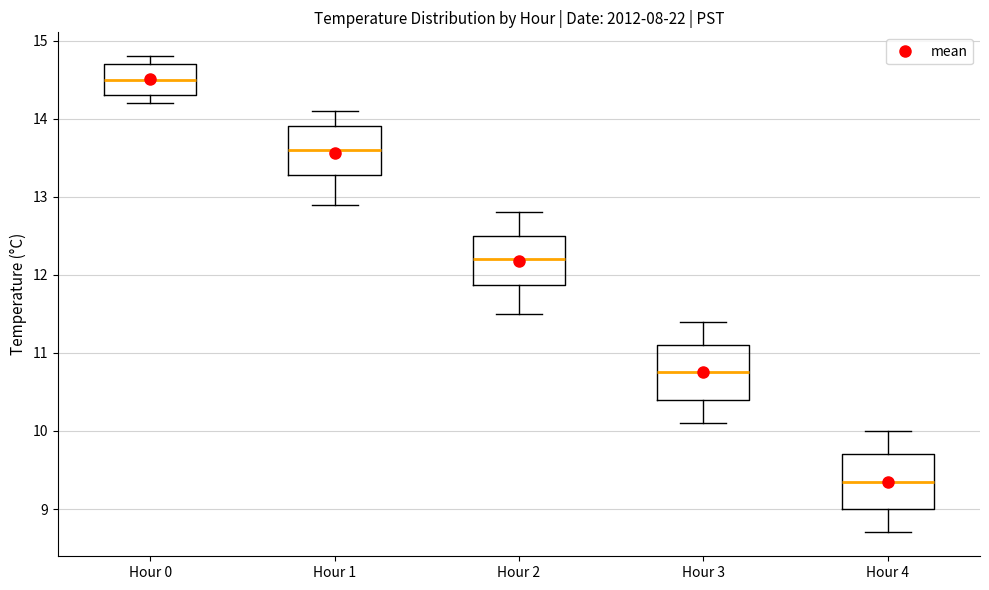

Reading left to right, read every box against the y-axis: the position of its median line, the range the box covers, and the ends of its whiskers. The values are not printed on the chart, so give them approximately, as read against the axis.

Hour 0: median 14.5, box 14.3 to 14.7, whiskers 14.2 to 14.8
Hour 1: median 13.6, box 13.3 to 13.9, whiskers 12.9 to 14.1
Hour 2: median 12.2, box 11.9 to 12.5, whiskers 11.5 to 12.8
Hour 3: median 10.8, box 10.4 to 11.1, whiskers 10.1 to 11.4
Hour 4: median 9.4, box 9.0 to 9.7, whiskers 8.7 to 10.0